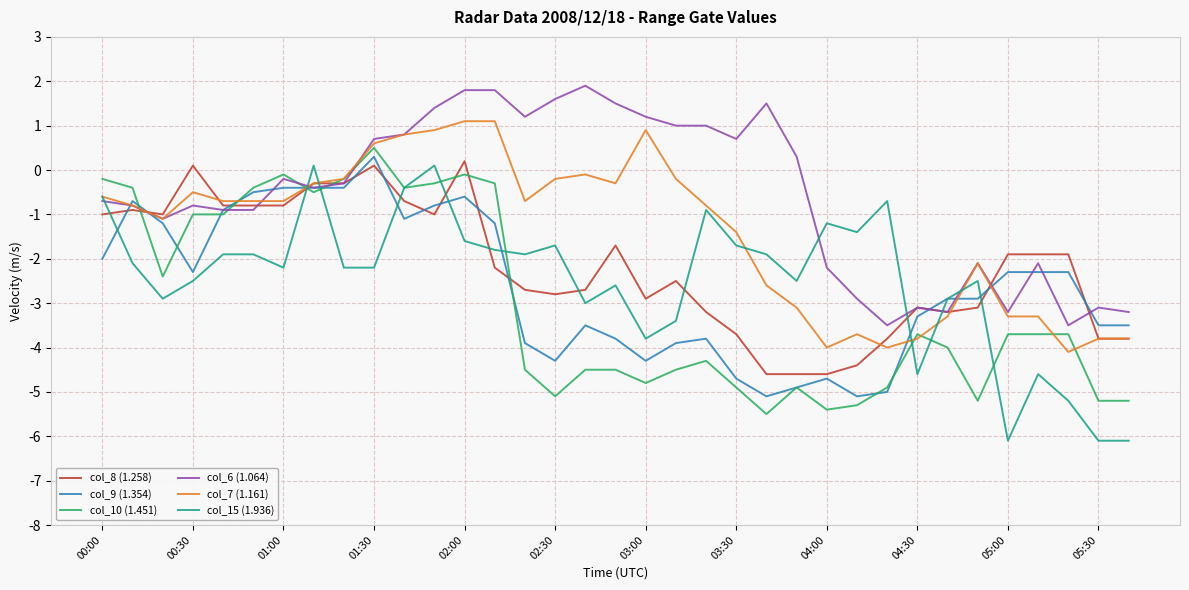

Count the number of data series in this chart.

6